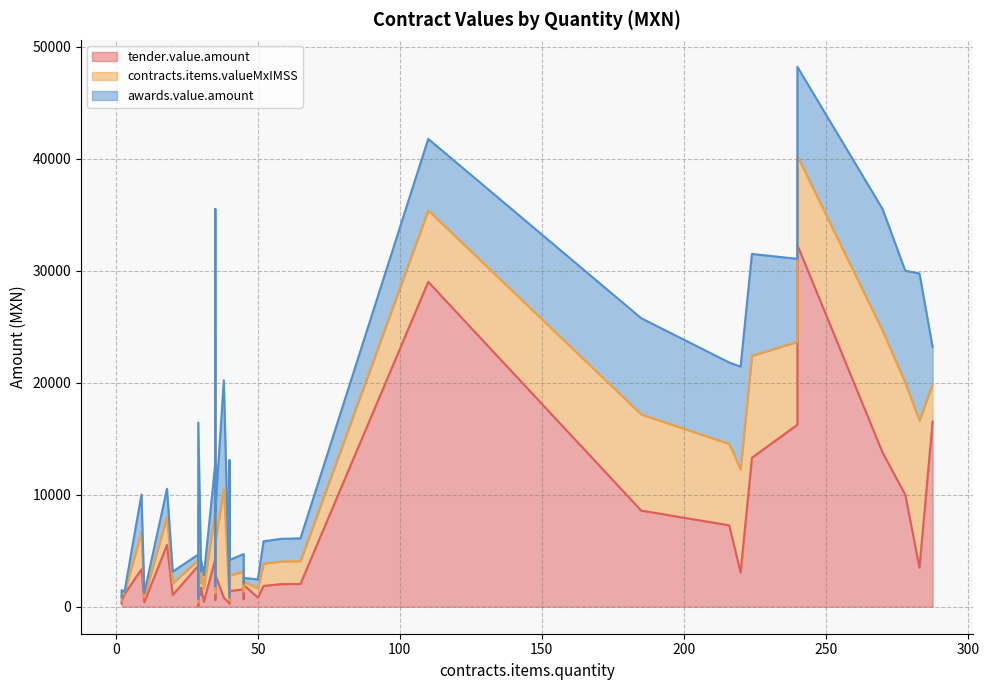

What are all the series names shown in the legend?

tender.value.amount, contracts.items.valueMxIMSS, awards.value.amount